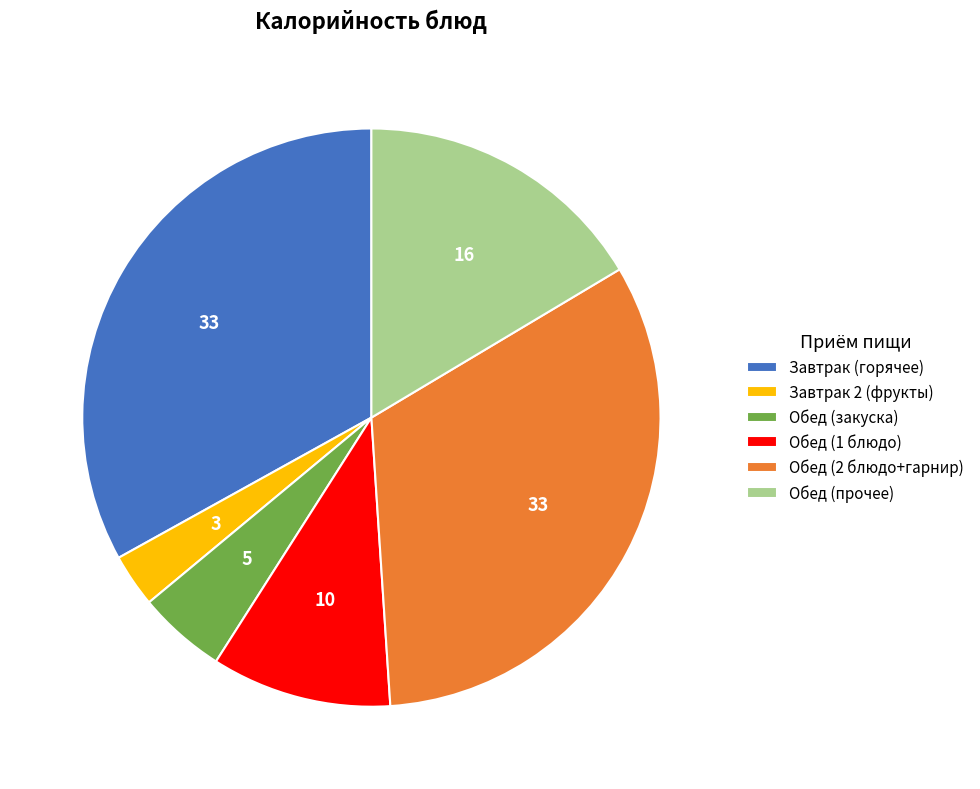

What is the smallest slice in the pie chart?

Завтрак 2 (фрукты)